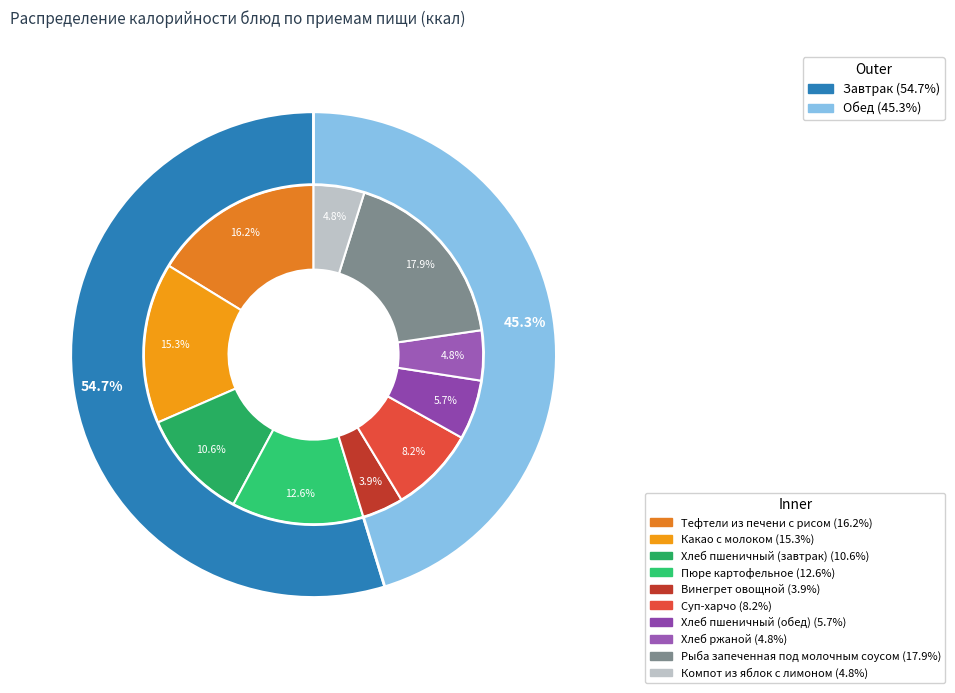

To the nearest percent, what portion does Пюре картофельное represent?

13%